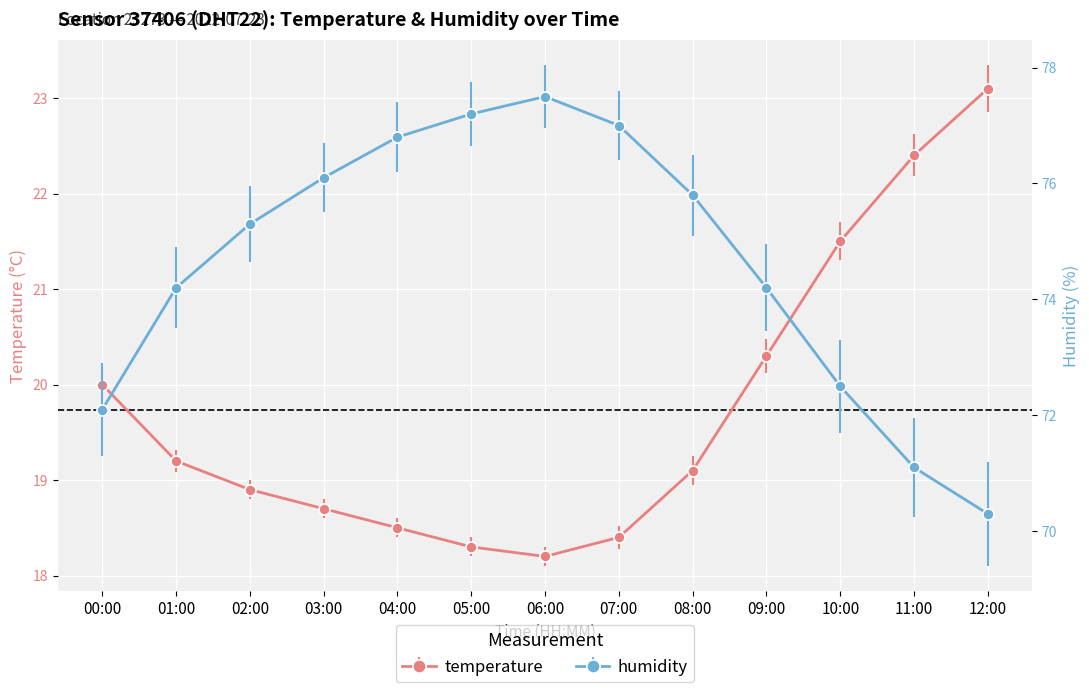

Reading right to left, transcribe all the data shown in this chart.

temperature: 23.1	22.4	21.5	20.3	19.1	18.4	18.2	18.3	18.5	18.7	18.9	19.2	20.0
humidity: 70.3	71.1	72.5	74.2	75.8	77.0	77.5	77.2	76.8	76.1	75.3	74.2	72.1